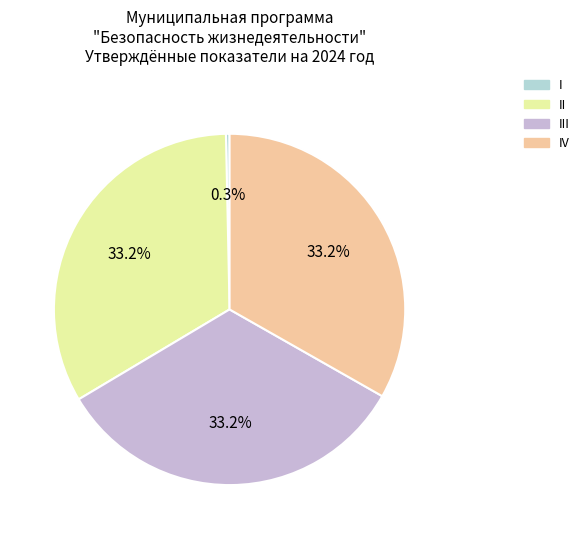

Is IV the majority of the pie?

No